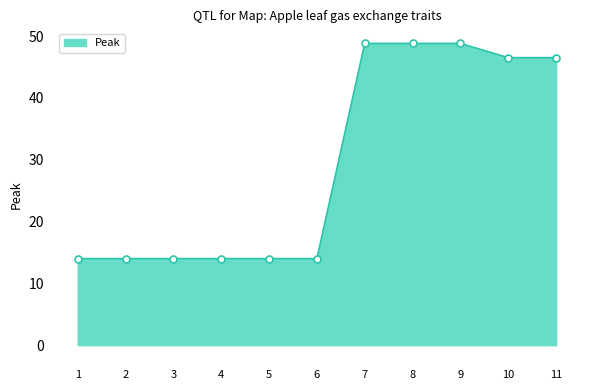

What is the ratio of the value at 11 to the value at 5?

3.3